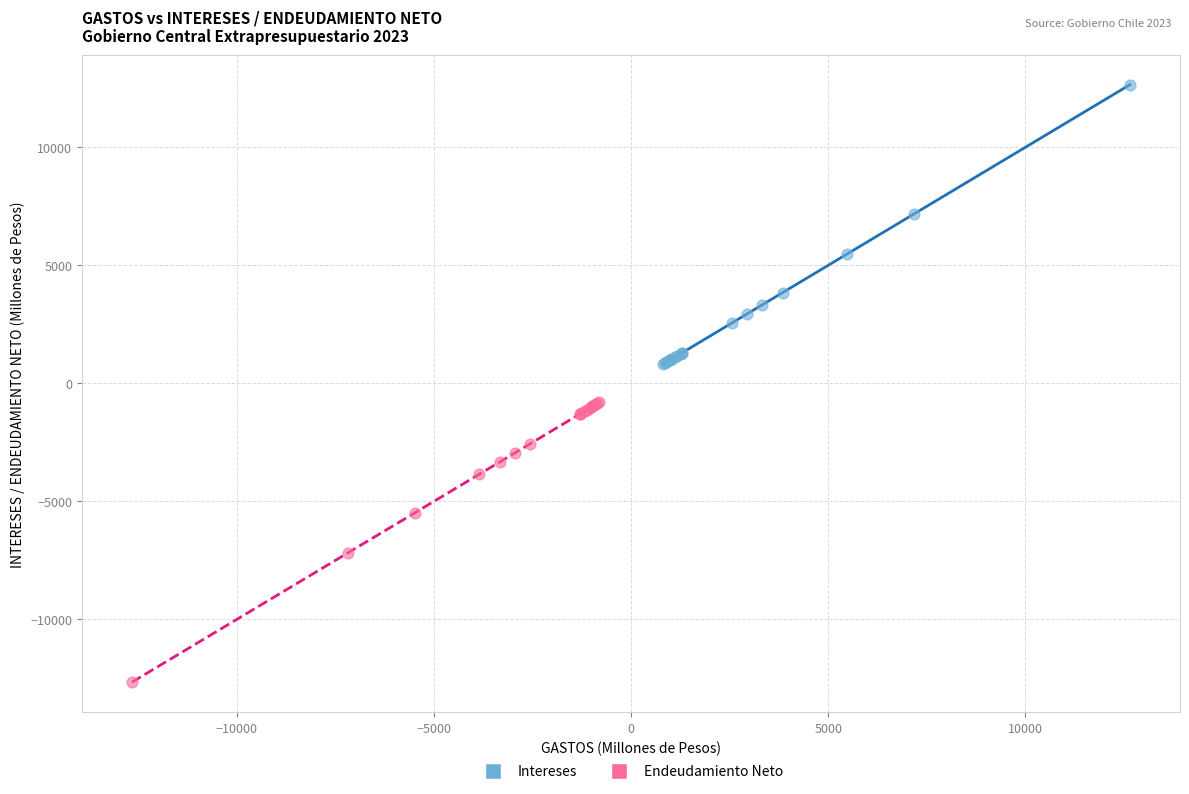

Which series reaches the maximum Y coordinate?

Intereses